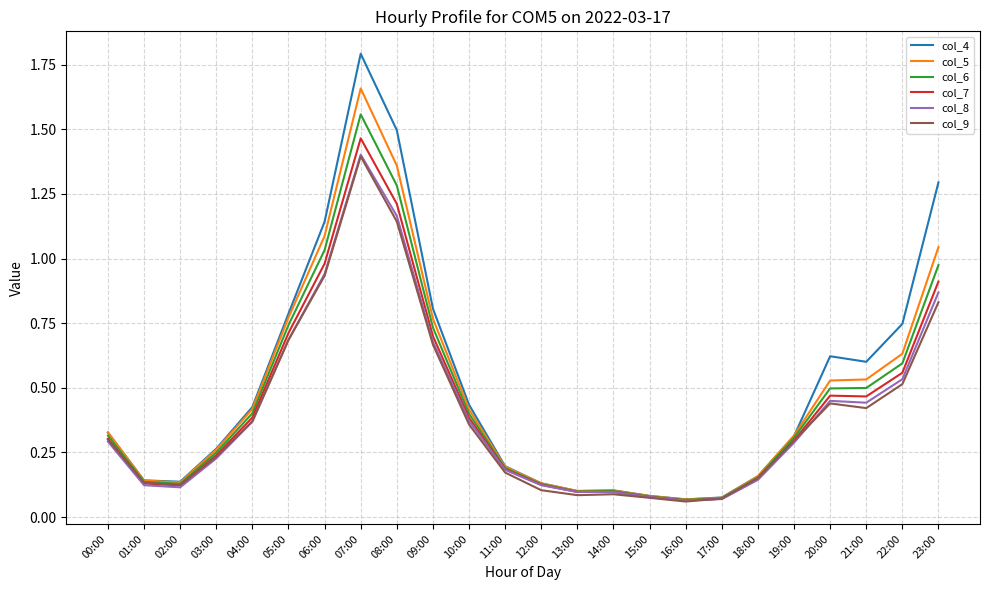

Which series has the largest range (max minus min)?

col_4